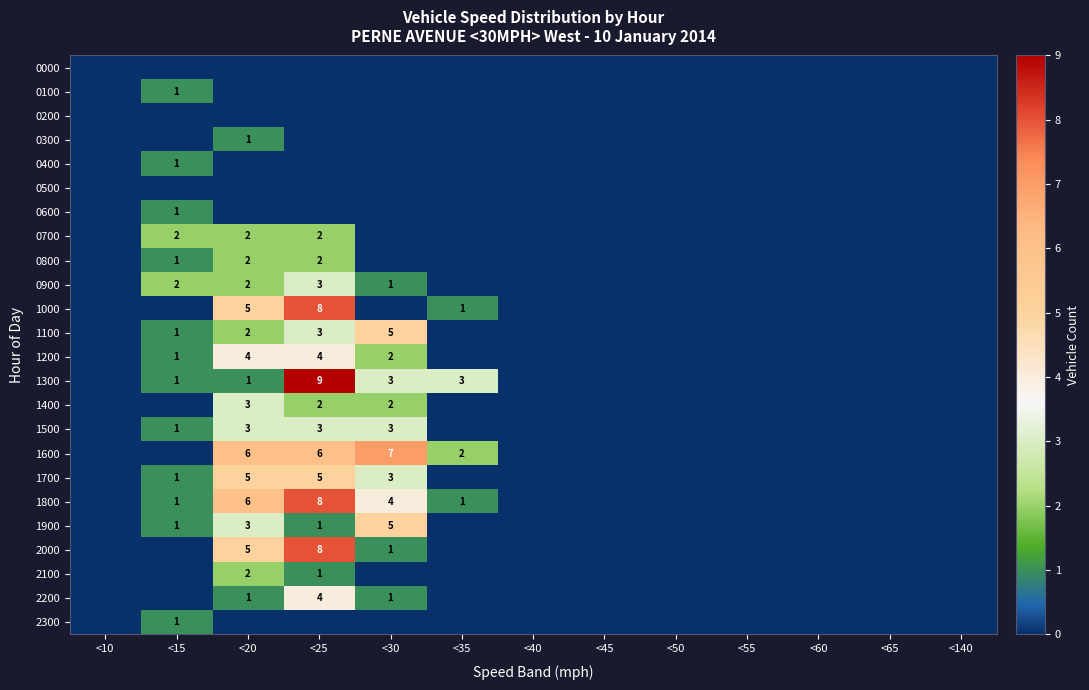

The 1600 series shows 2 at <30. True or false?

False